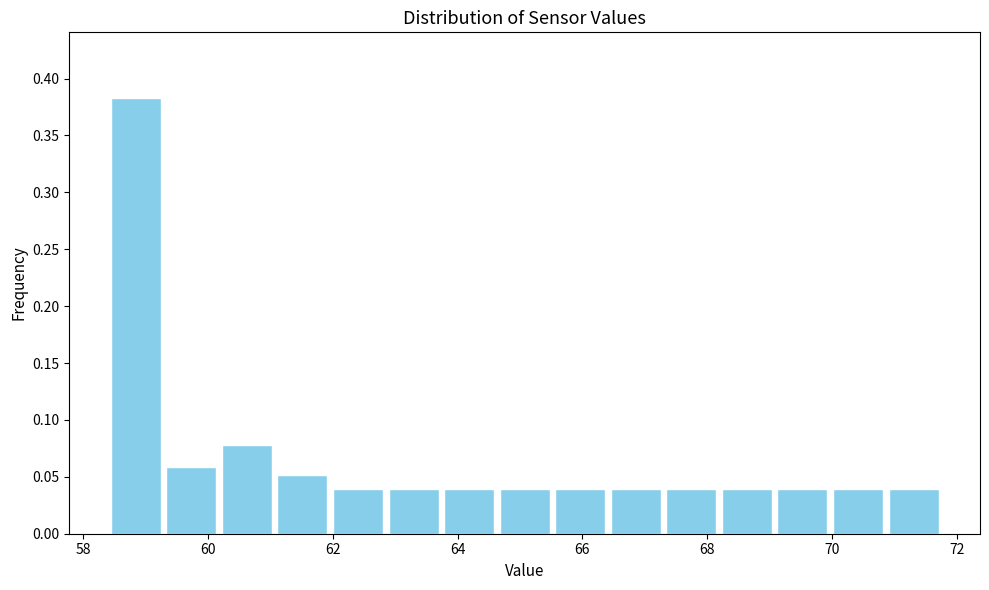

Reading left to right, transcribe this chart: for each bar, give the range it covers on the x-axis and its height. Neither the bar edges nor the heights are printed on the chart, so give them approximately, as read against the axes.

58.4 to 59.2: 0.385
59.2 to 60.2: 0.060
60.2 to 61.0: 0.080
61.0 to 62.0: 0.050
62.0 to 62.8: 0.040
62.8 to 63.8: 0.040
63.8 to 64.6: 0.040
64.6 to 65.6: 0.040
65.6 to 66.4: 0.040
66.4 to 67.4: 0.040
67.4 to 68.2: 0.040
68.2 to 69.0: 0.040
69.0 to 70.0: 0.040
70.0 to 70.8: 0.040
70.8 to 71.8: 0.040